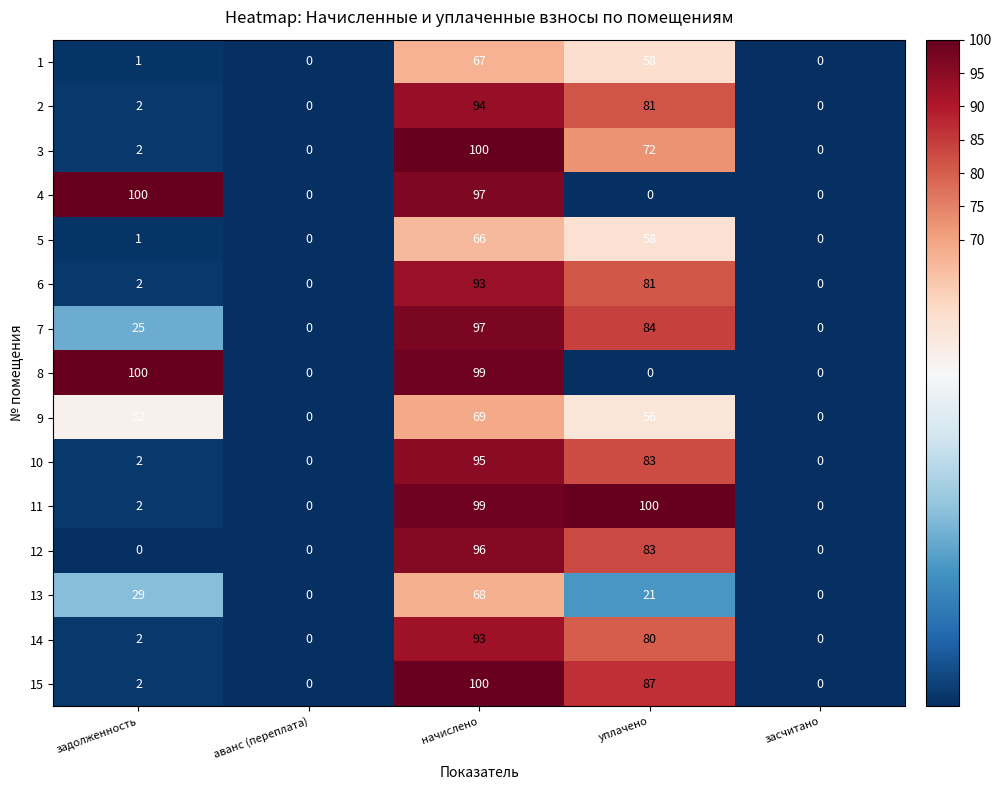

At which category is the sum across all series the highest?

начислено